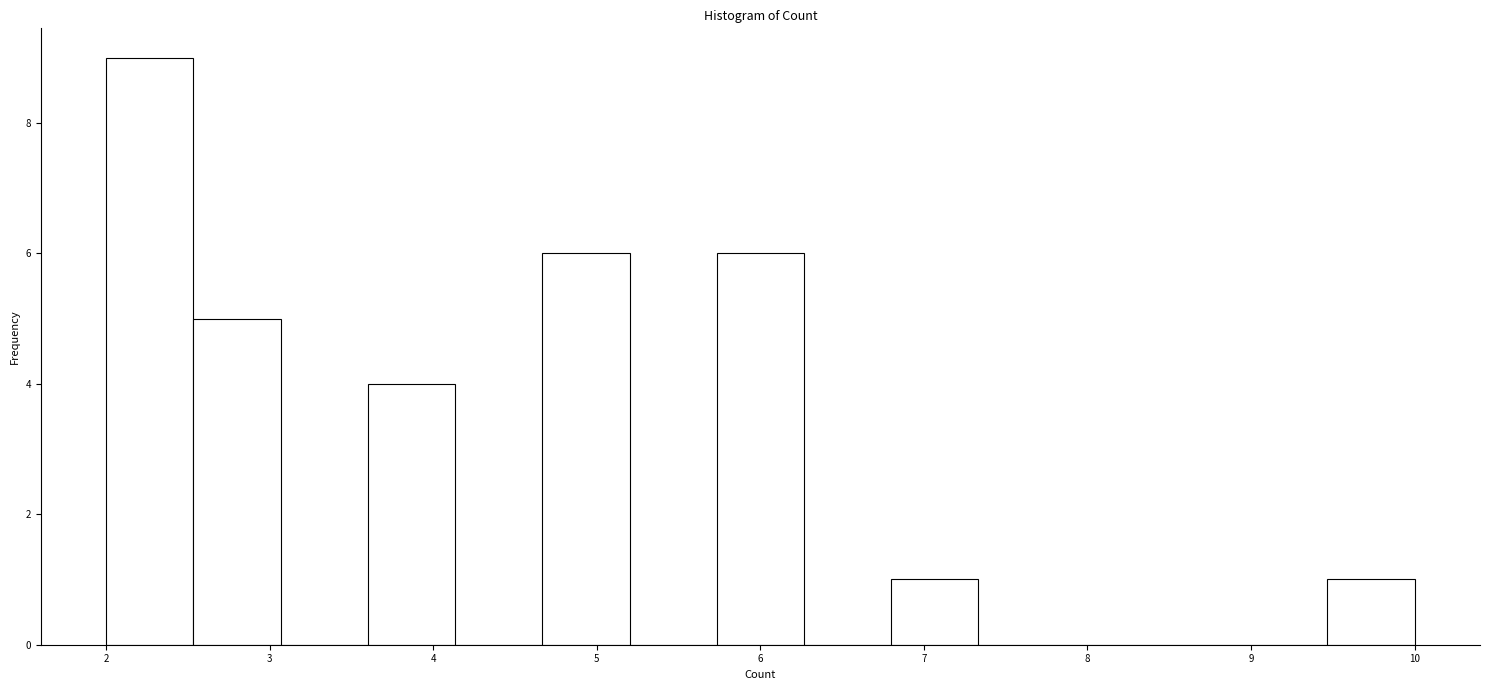

Reading left to right, list every bar in this chart as the range it spans on the x-axis followed by its height. Neither the bar edges nor the heights are printed on the chart, so give them approximately, as read against the axes.

2.0 to 2.5: 9
2.5 to 3.1: 5
3.1 to 3.6: 0
3.6 to 4.1: 4
4.1 to 4.7: 0
4.7 to 5.2: 6
5.2 to 5.7: 0
5.7 to 6.3: 6
6.3 to 6.8: 0
6.8 to 7.3: 1
7.3 to 7.9: 0
7.9 to 8.4: 0
8.4 to 8.9: 0
8.9 to 9.5: 0
9.5 to 10.0: 1